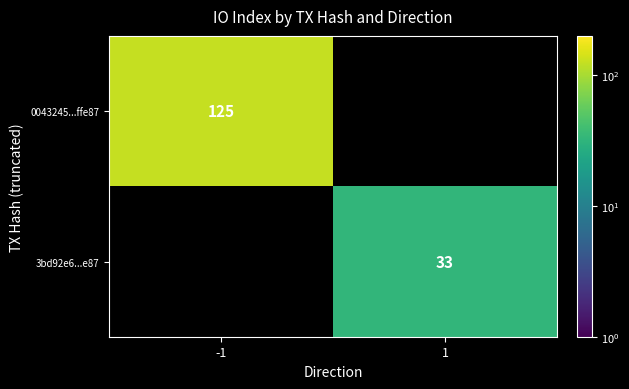

Is it true that 0043245...ffe87 equals 125 at -1?

True